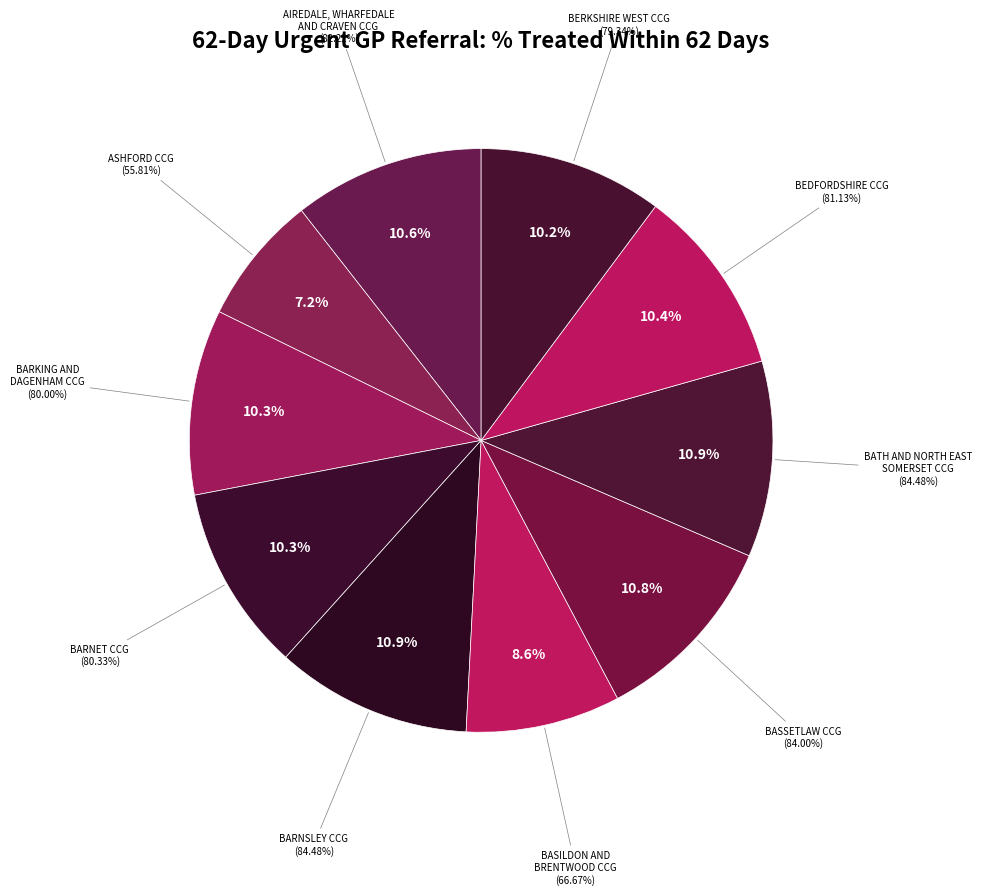

To the nearest percent, what is the combined percentage of NHS AIREDALE, WHARFEDALE AND CRAVEN CCG and NHS BARKING AND DAGENHAM CCG?

21%